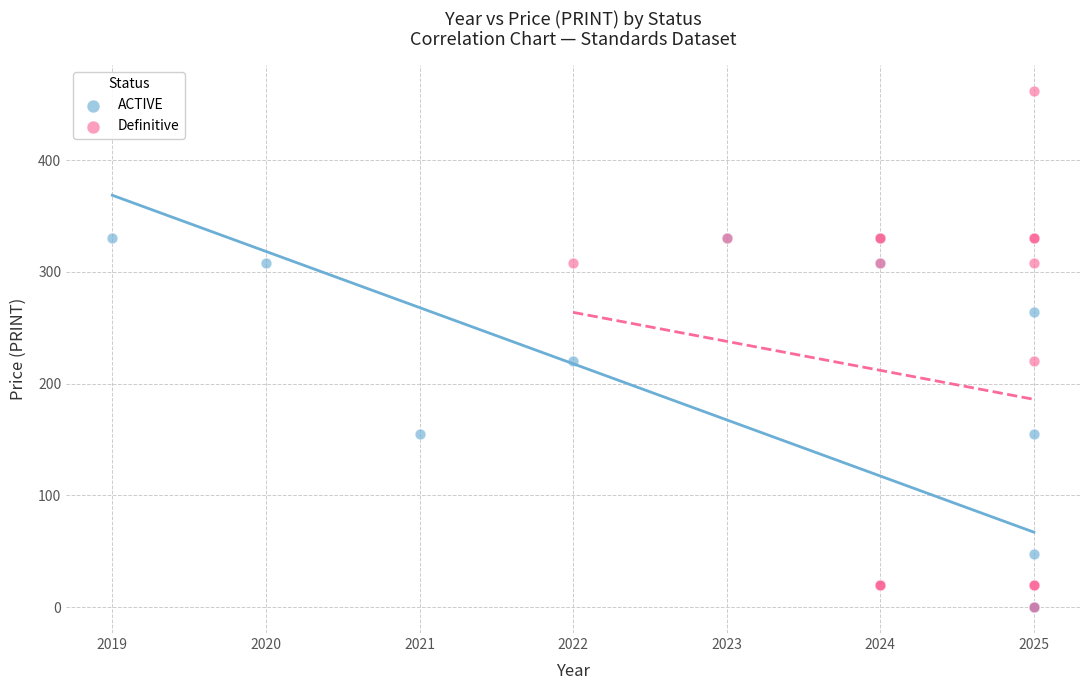

Which series has the largest Y range (max minus min)?

Definitive